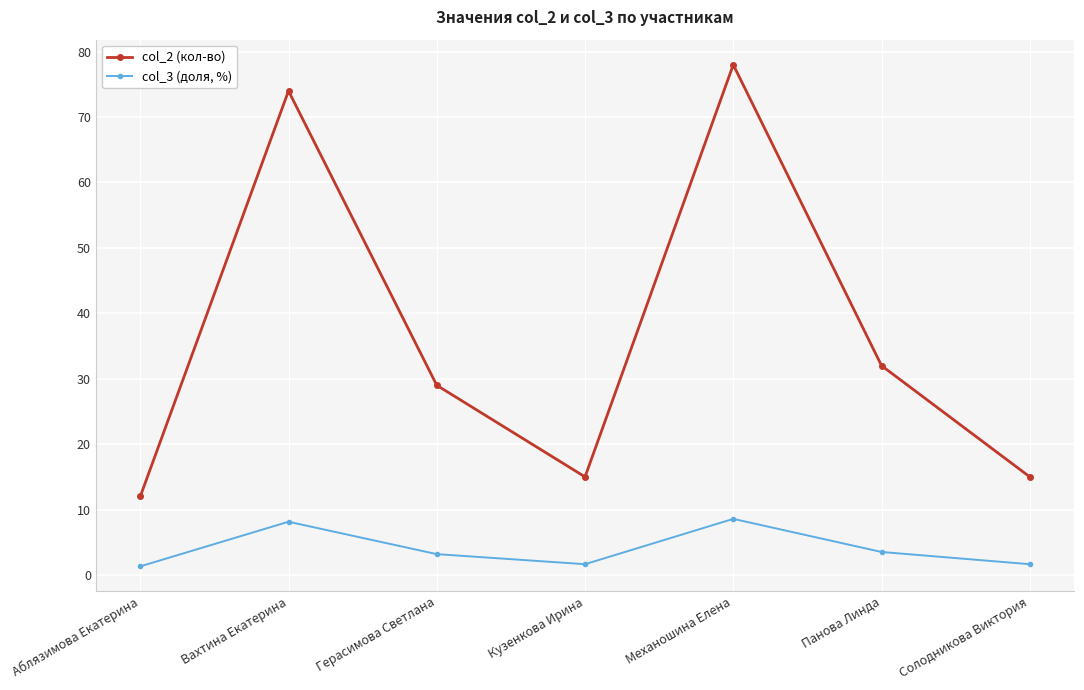

Which label corresponds to the largest value in the chart?

Механошина Елена